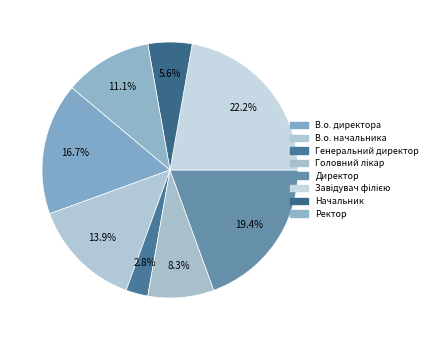

Between В.о. директора and Ректор, which is larger?

В.о. директора